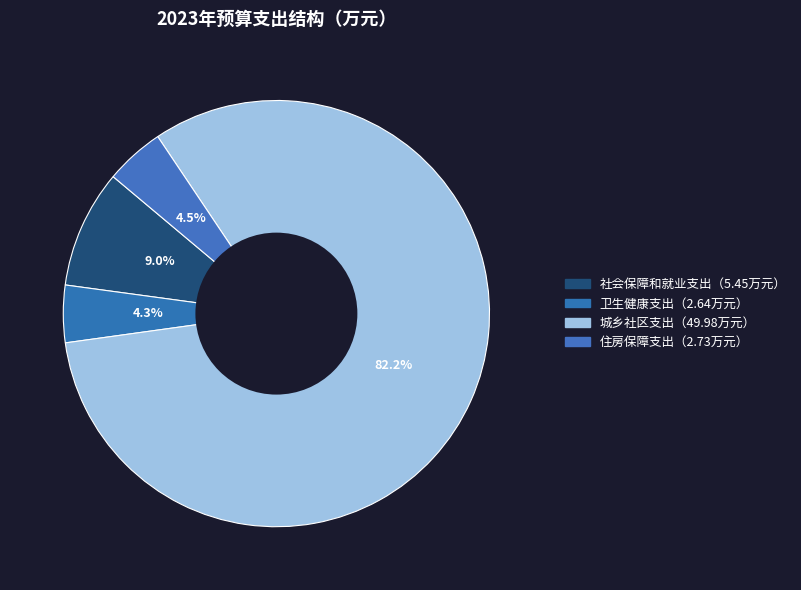

Is there any slice that represents more than half of the pie?

Yes